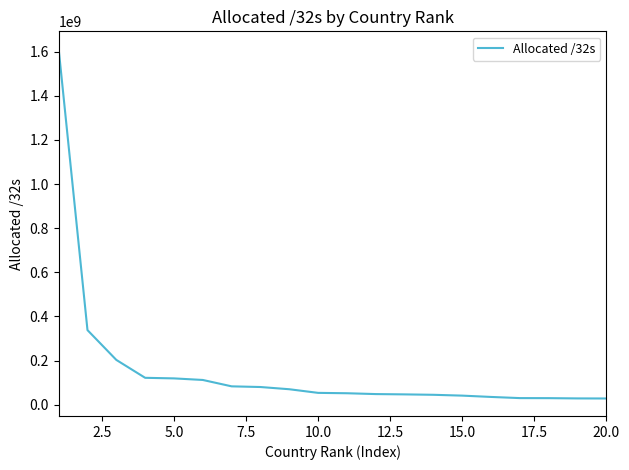

What is the sum of all values?

3184351512